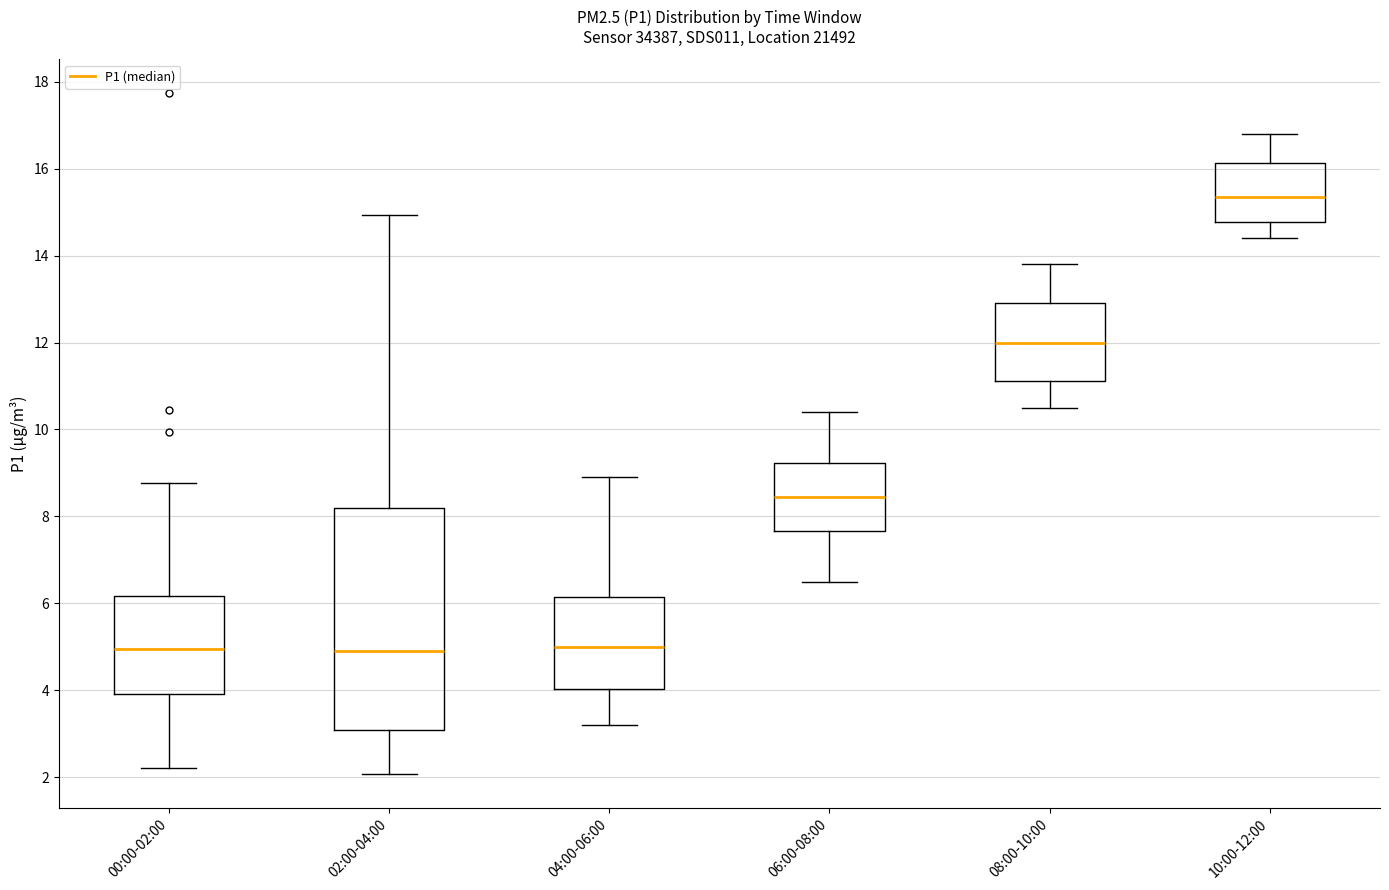

Reading left to right, read every box against the y-axis: the position of its median line, the range the box covers, and the ends of its whiskers. The values are not printed on the chart, so give them approximately, as read against the axis.

00:00-02:00: median 5.0, box 4.0 to 6.2, whiskers 2.2 to 8.8
02:00-04:00: median 5.0, box 3.0 to 8.2, whiskers 2.0 to 15.0
04:00-06:00: median 5.0, box 4.0 to 6.2, whiskers 3.2 to 9.0
06:00-08:00: median 8.4, box 7.6 to 9.2, whiskers 6.6 to 10.4
08:00-10:00: median 12.0, box 11.2 to 13.0, whiskers 10.6 to 13.8
10:00-12:00: median 15.4, box 14.8 to 16.2, whiskers 14.4 to 16.8